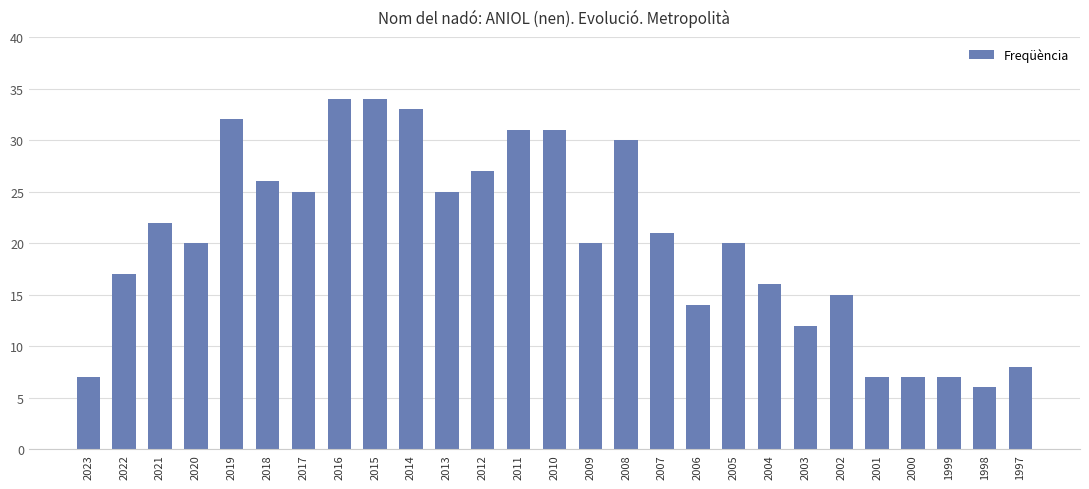

What is the difference between the values at 2014 and 2007?

12